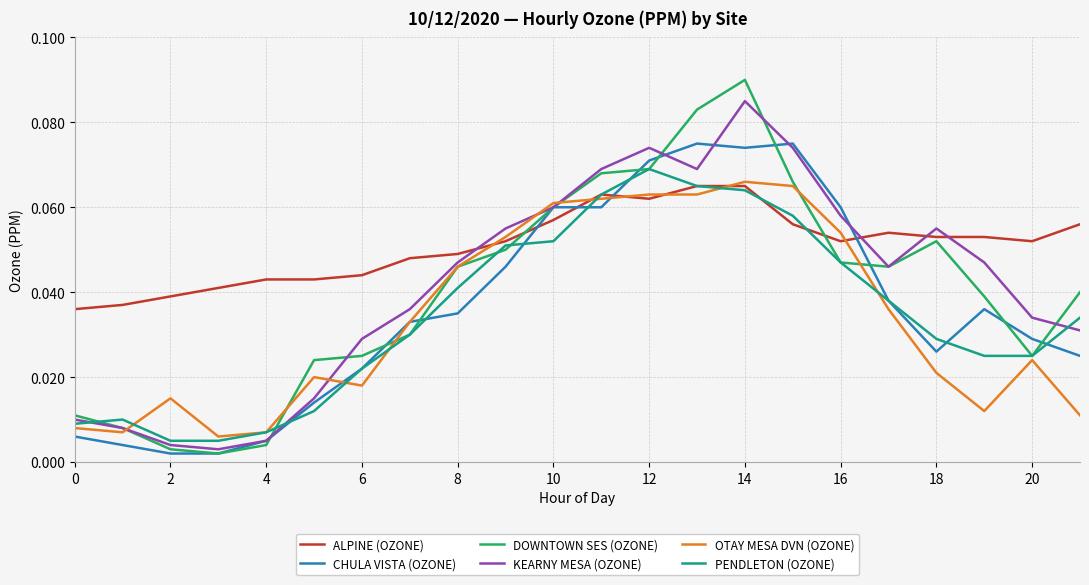

True or false: ALPINE (OZONE) has more than 1 points higher than both neighbors.

True